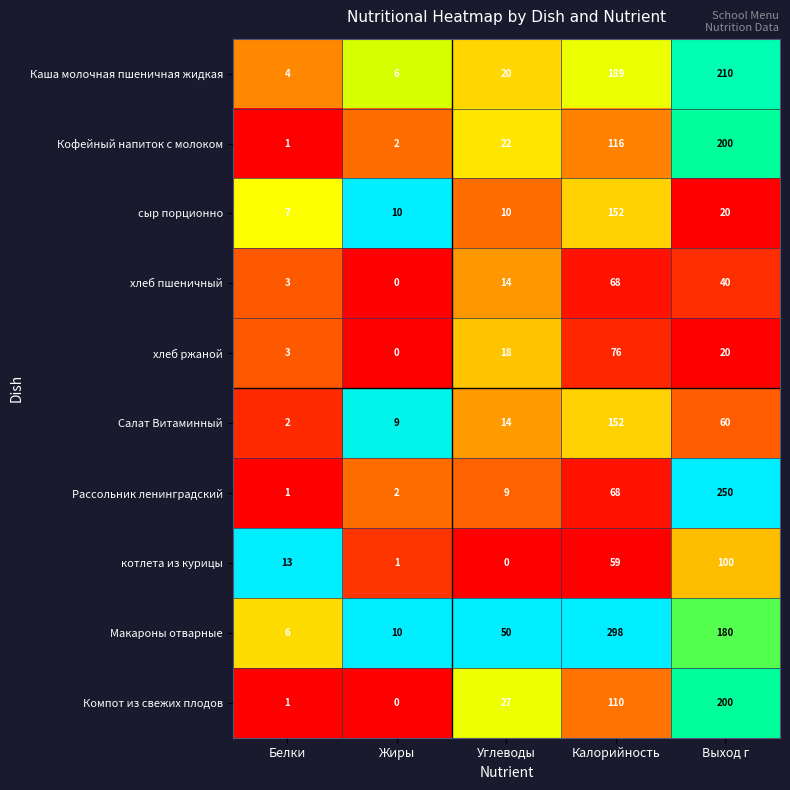

What is the highest value of the Рассольник ленинградский series?

250